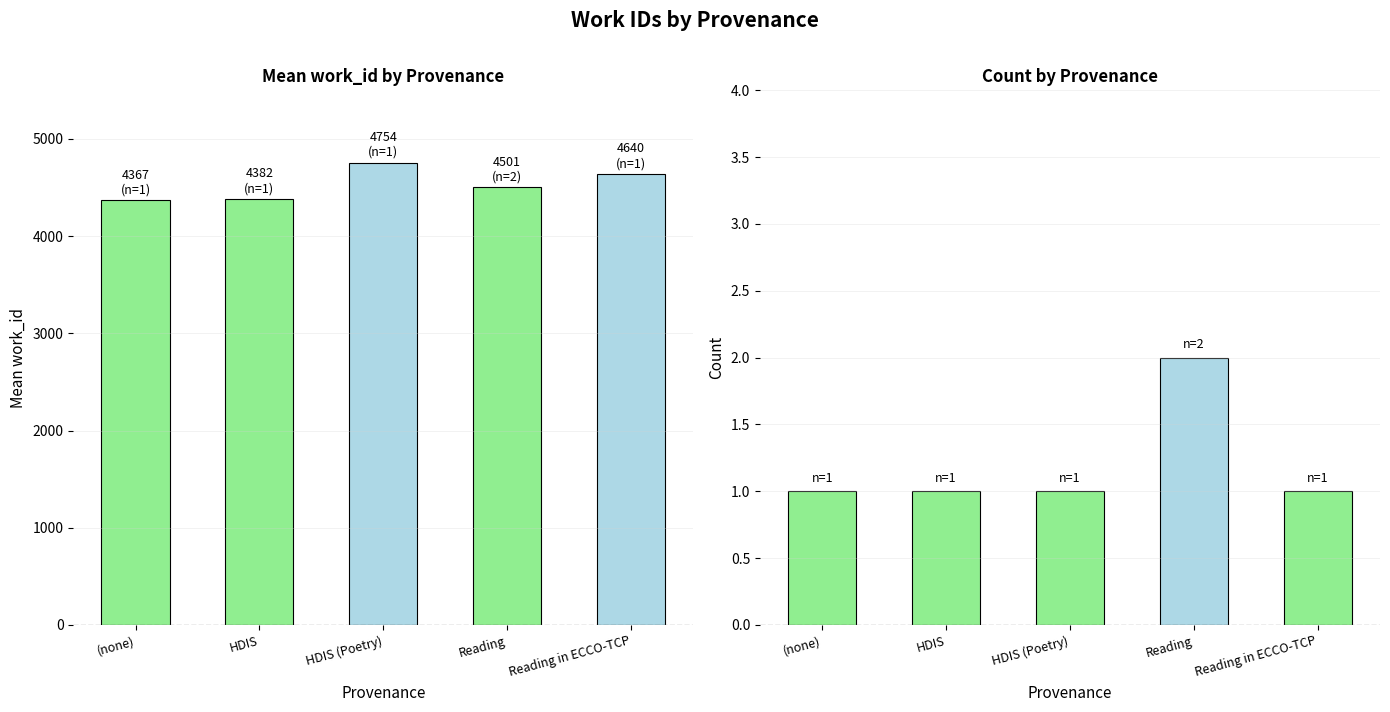

Which category has the lowest value across all series?

(none)